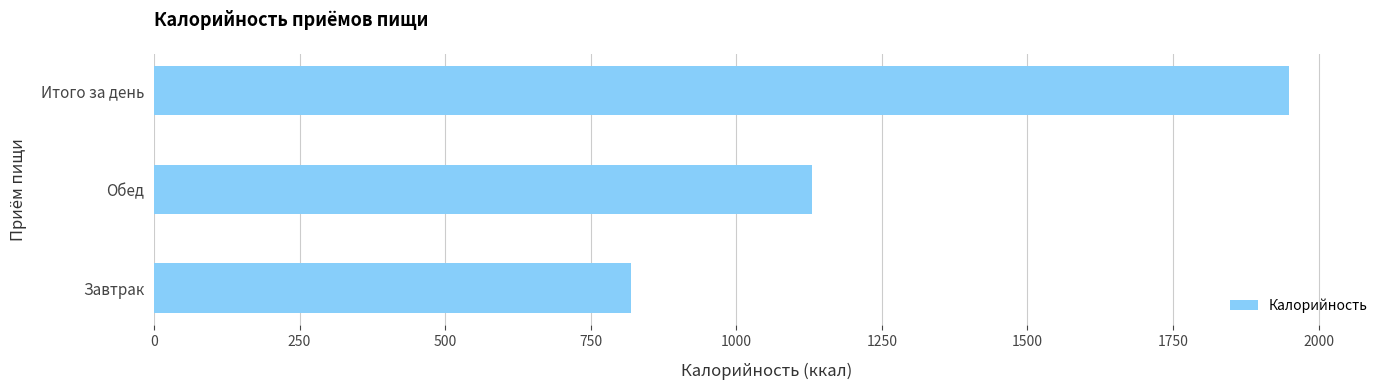

Reading bottom to top, list all the values displayed in this chart.

Завтрак=818.9	Обед=1130.8	Итого за день=1949.6